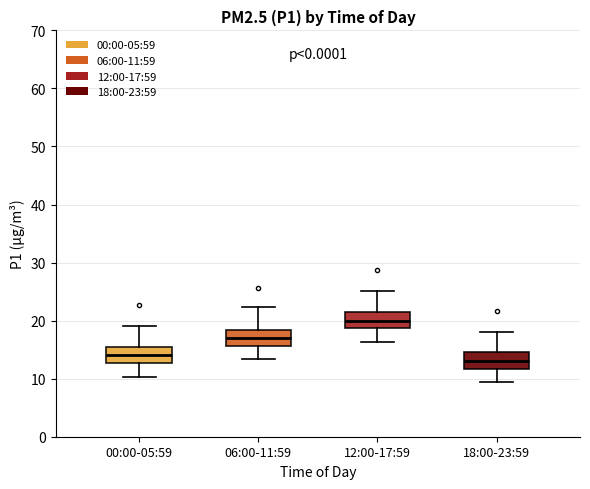

Reading left to right, transcribe this box plot: for each box, give where its median line is, the range the box spans, and where its two whiskers end, as read against the y-axis. The values are not printed on the chart, so give them approximately, as read against the axis.

00:00-05:59: median 14, box 13 to 16, whiskers 10 to 19
06:00-11:59: median 17, box 16 to 18, whiskers 13 to 22
12:00-17:59: median 20, box 19 to 22, whiskers 16 to 25
18:00-23:59: median 13, box 12 to 15, whiskers 9 to 18